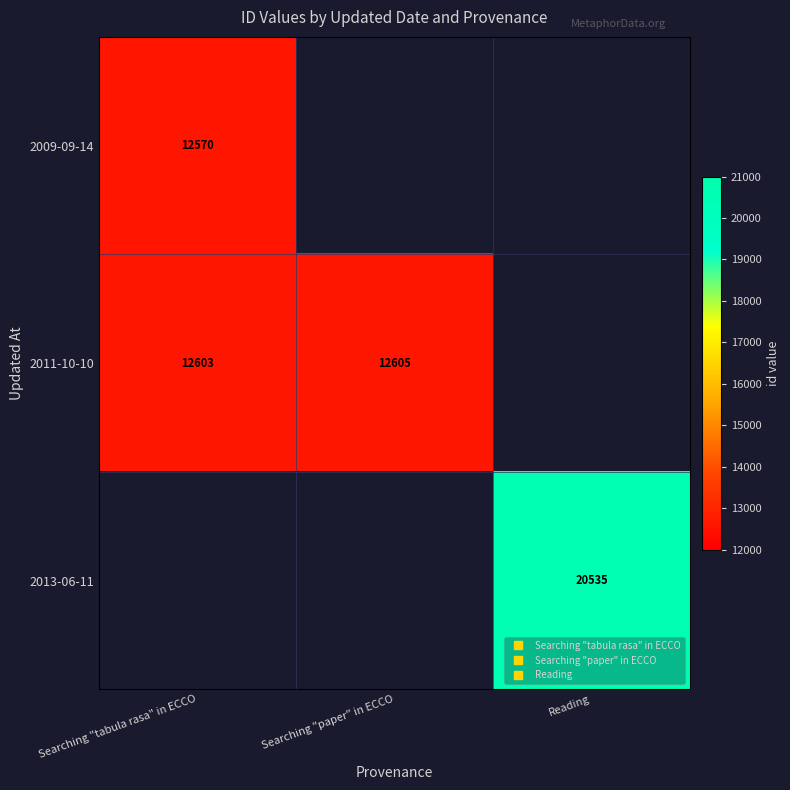

What is the difference between the second highest and minimum values in the 2011-10-10 series?

2.0